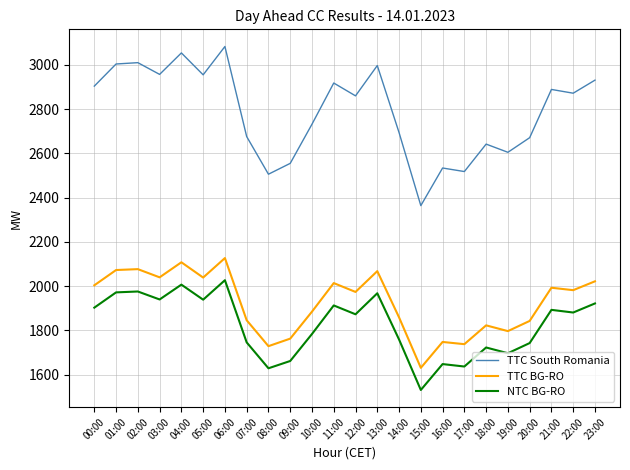

Which series has the widest spread of values?

TTC South Romania